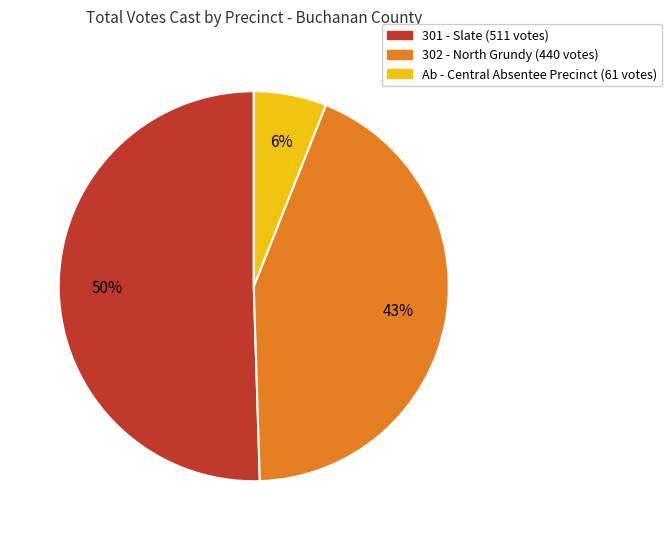

True or false: Ab - Central Absentee Precinct accounts for 1% of the total.

False